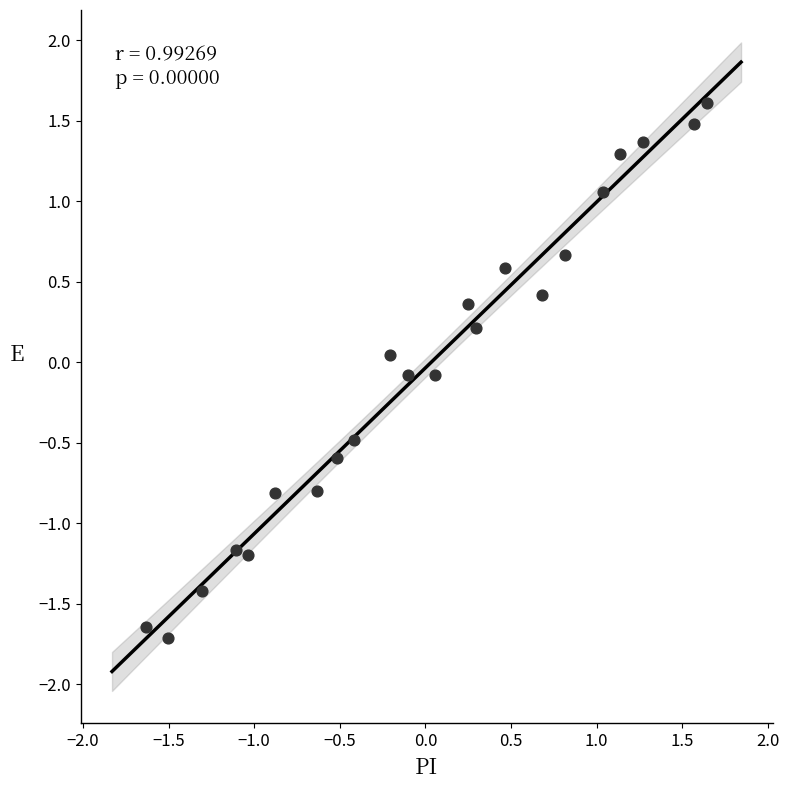

What is the range of X values (max minus min)?

3.3